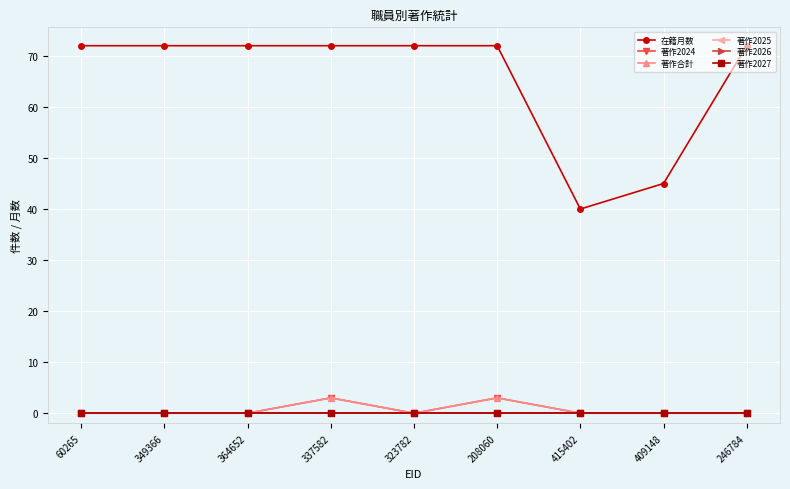

Reading left to right, extract all data points from this chart.

在籍月数: 72	72	72	72	72	72	40	45	72
著作2024: 0	0	0	3	0	3	0	0	0
著作合計: 0	0	0	3	0	3	0	0	0
著作2025: 0	0	0	0	0	0	0	0	0
著作2026: 0	0	0	0	0	0	0	0	0
著作2027: 0	0	0	0	0	0	0	0	0